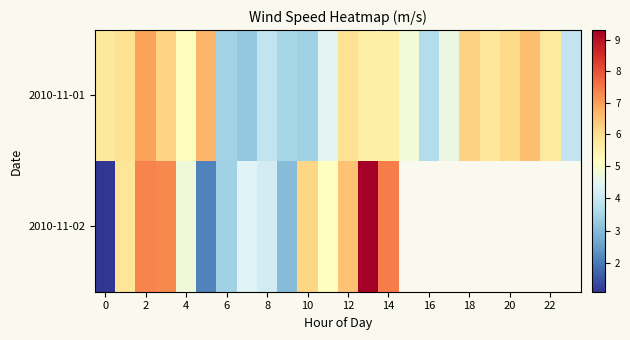

How many values in the 2010-11-02 series are below 7?

11